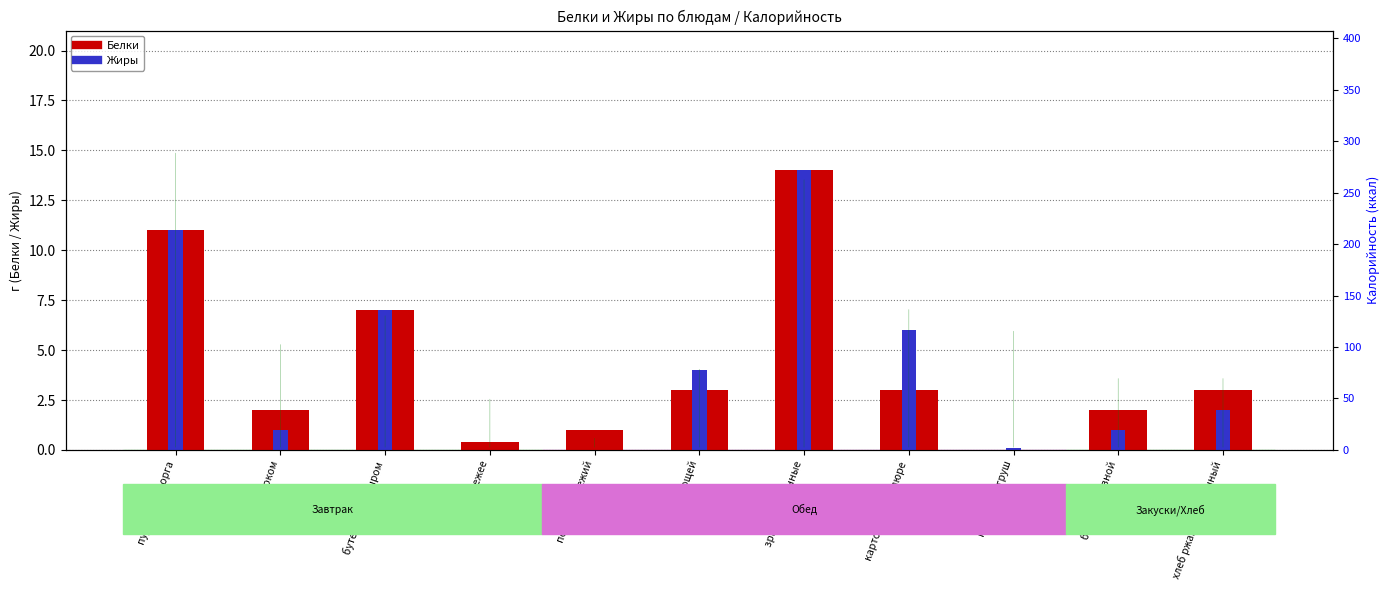

How many distinct data groups are displayed?

2